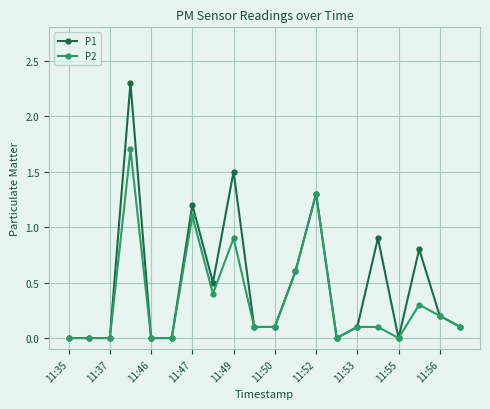

What is the difference between the maximum and second lowest values in the P2 series?

1.7